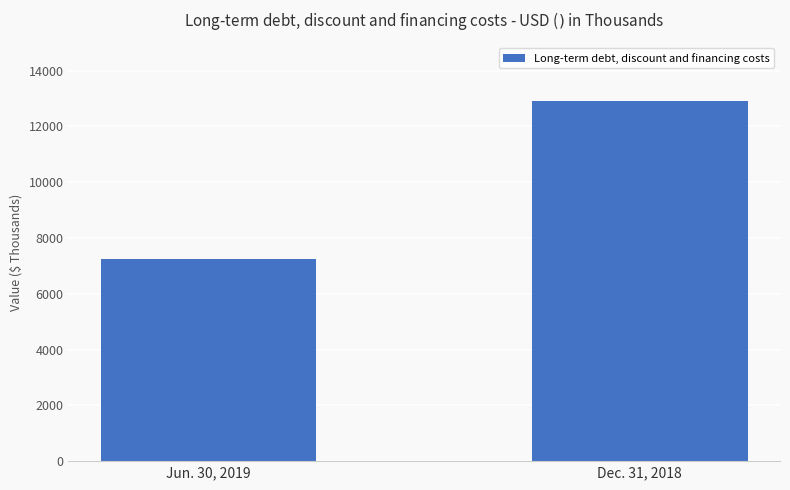

What is the smallest value displayed?

7240